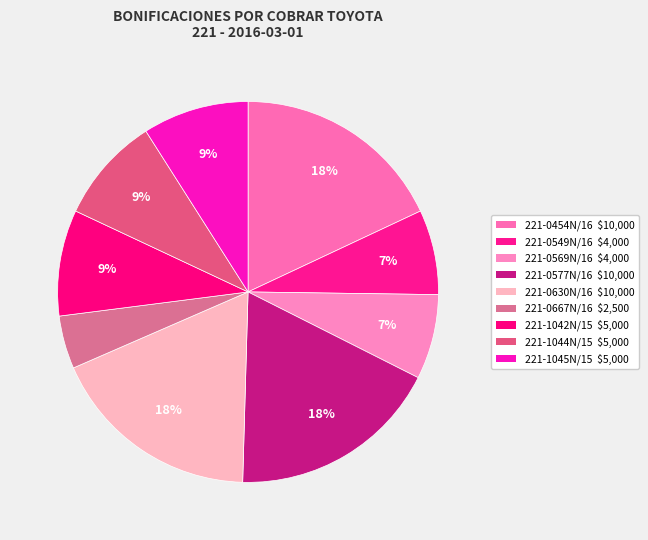

Rank the categories by value from highest to lowest.

221-0454N/16, 221-0577N/16, 221-0630N/16, 221-1042N/15, 221-1044N/15, 221-1045N/15, 221-0549N/16, 221-0569N/16, 221-0667N/16